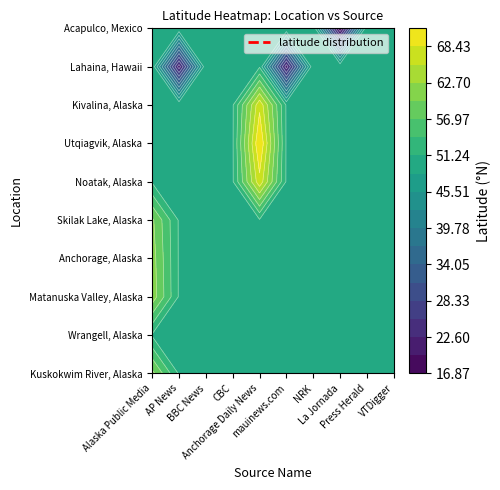

What is the sum of all Wrangell, Alaska values?

564.7